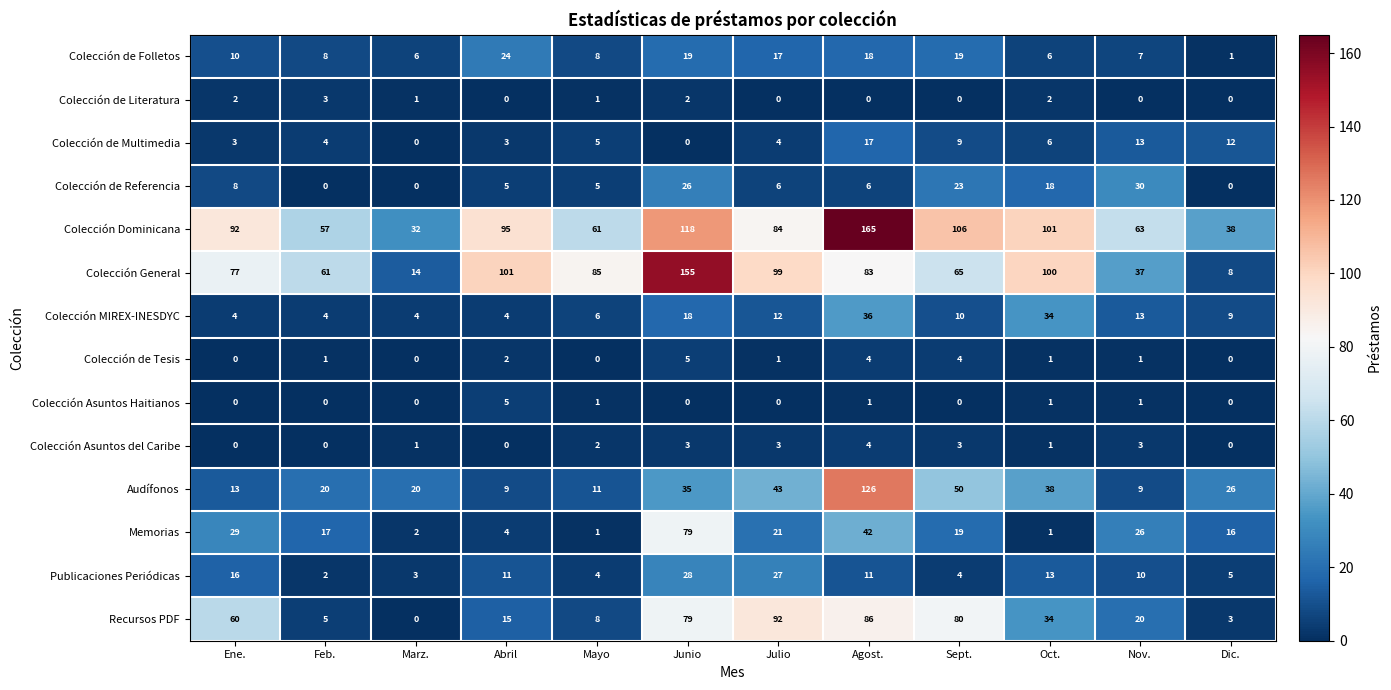

What is the maximum value for Recursos PDF?

92